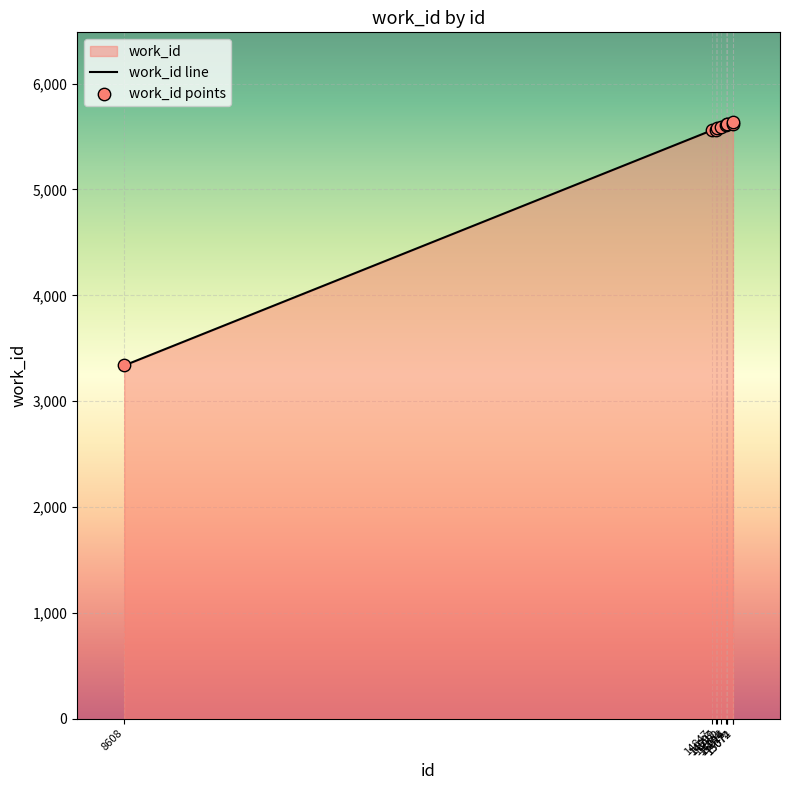

Which series reaches the minimum Y coordinate?

work_id line